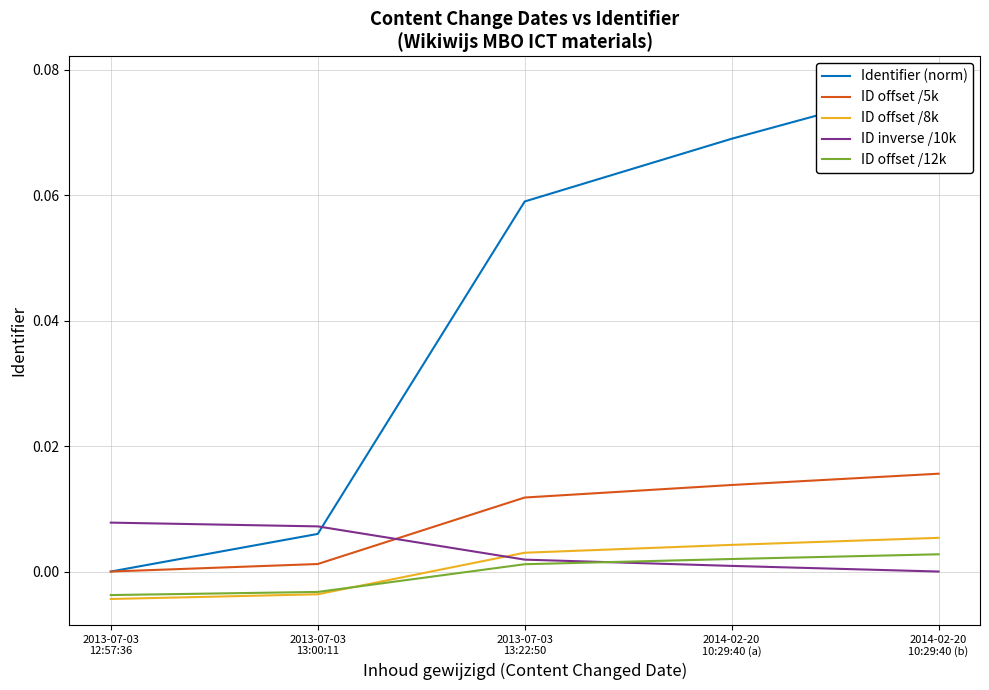

Reading right to left, extract all data points from this chart.

Identifier (norm): 0.1	0.1	0.1	0.0	0.0
ID offset /5k: 0.0	0.0	0.0	0.0	0.0
ID offset /8k: 0.0	0.0	0.0	-0.0	-0.0
ID inverse /10k: 0.0	0.0	0.0	0.0	0.0
ID offset /12k: 0.0	0.0	0.0	-0.0	-0.0